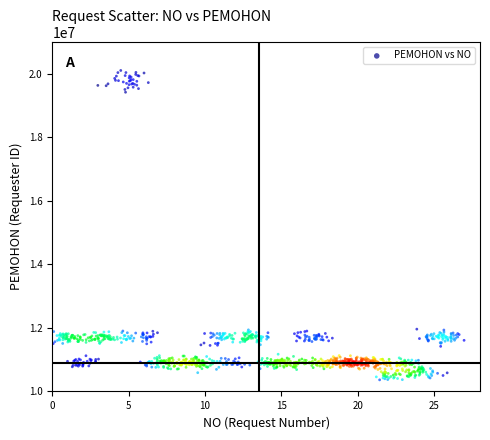

What is the range of Y values (max minus min)?

9731295.6